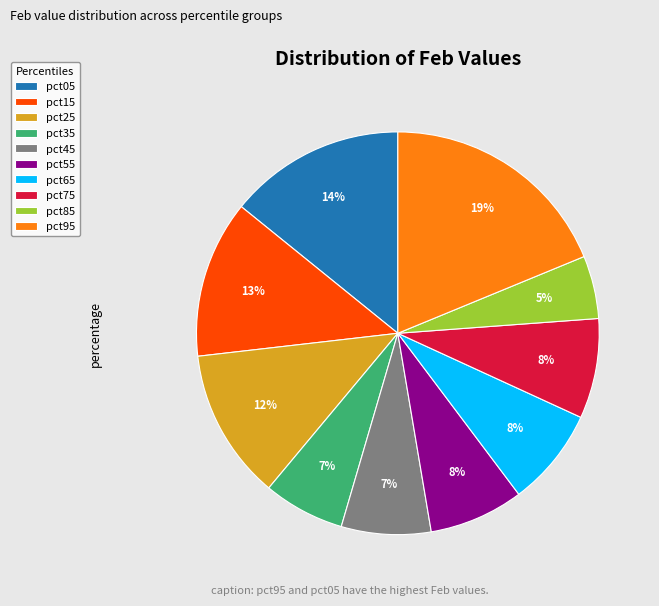

To the nearest percent, what is the difference between the largest and smallest slice percentages?

14%